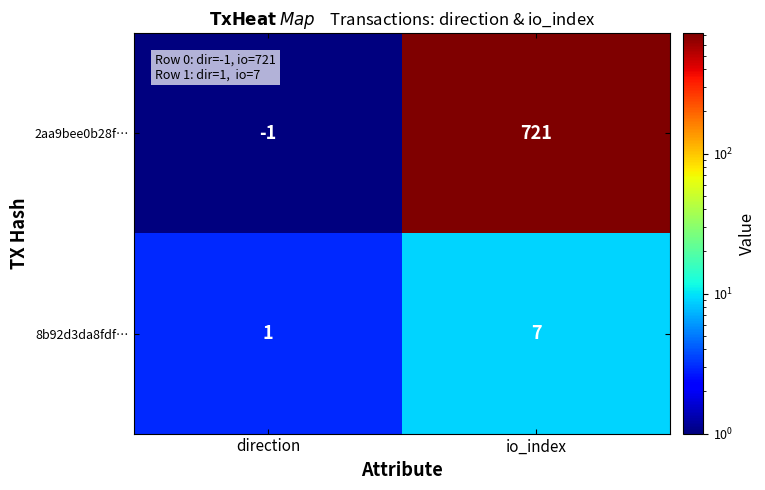

Which series has the largest range (max minus min)?

2aa9bee0b28f…